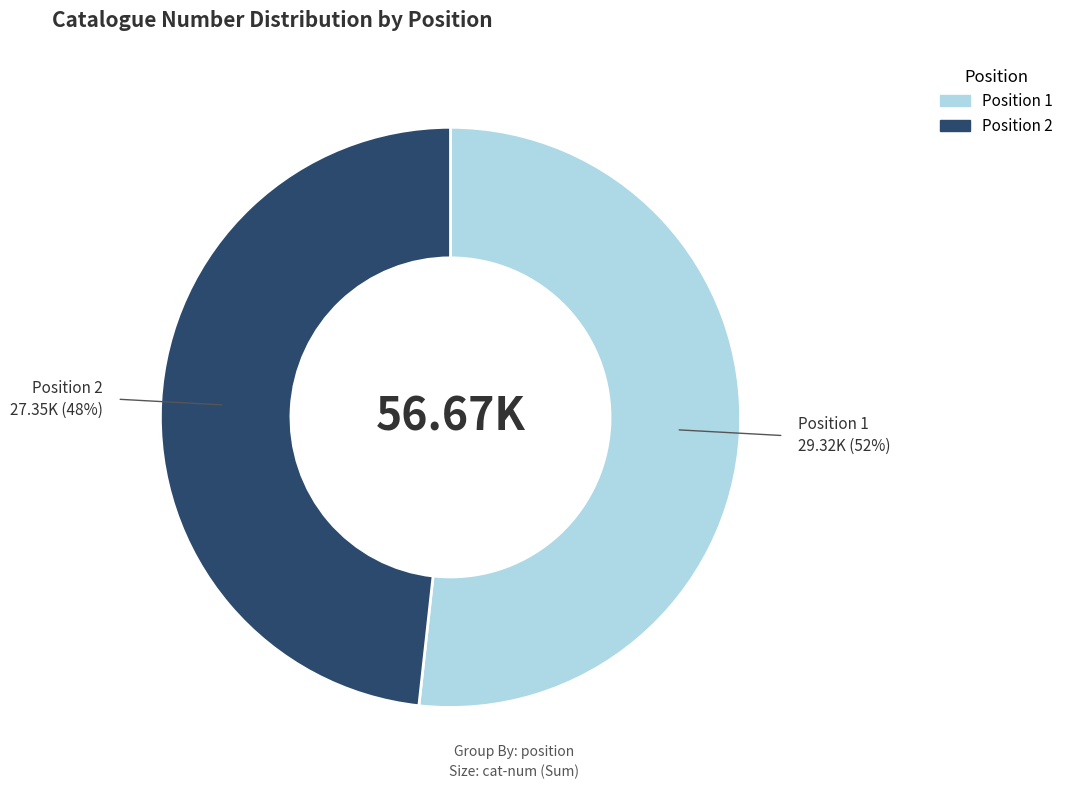

Does any single category account for the majority?

Yes